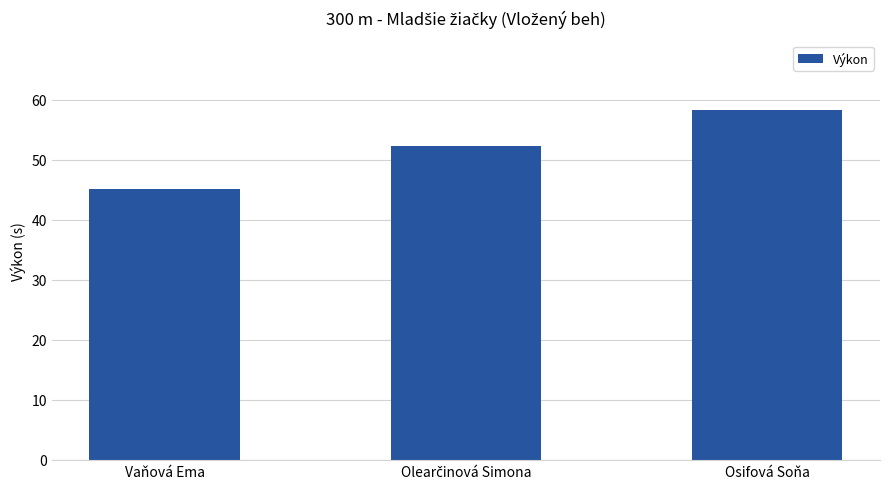

The chart shows a value of 68.7 at Vaňová Ema. True or false?

False